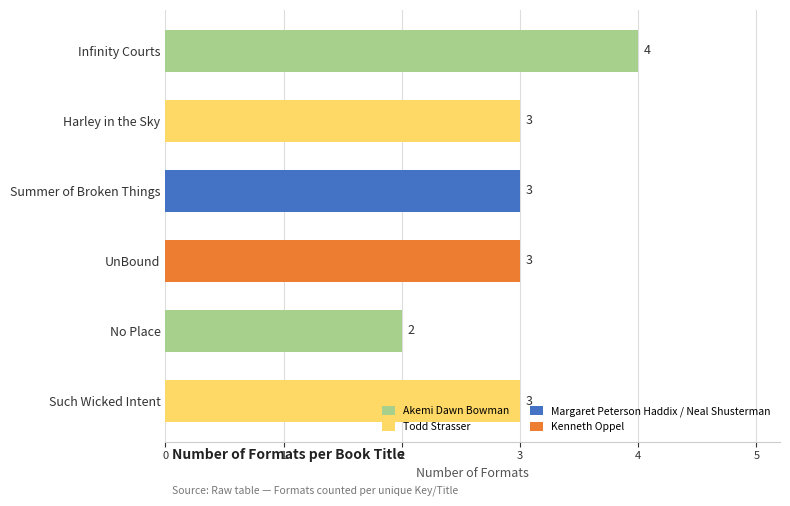

What is the label of the 6th bar from the bottom?

Infinity Courts